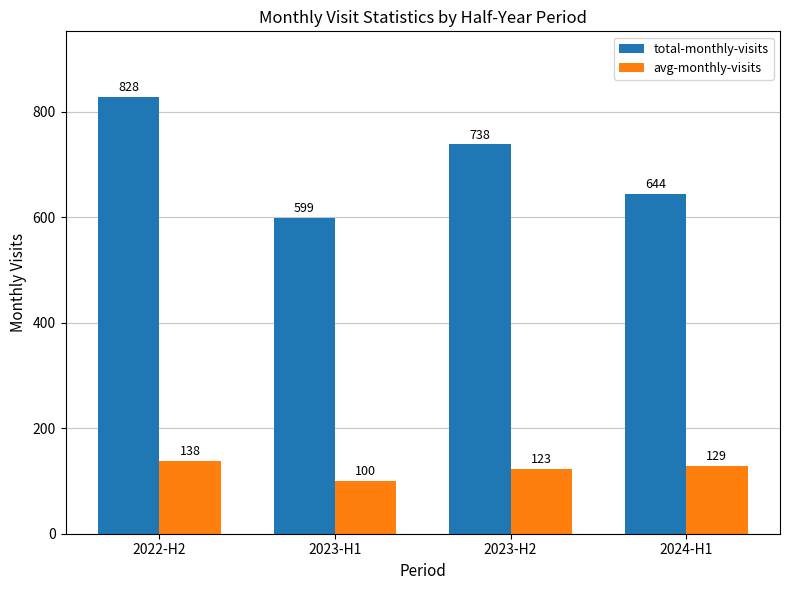

At which category does the chart reach its minimum across all series?

2023-H1